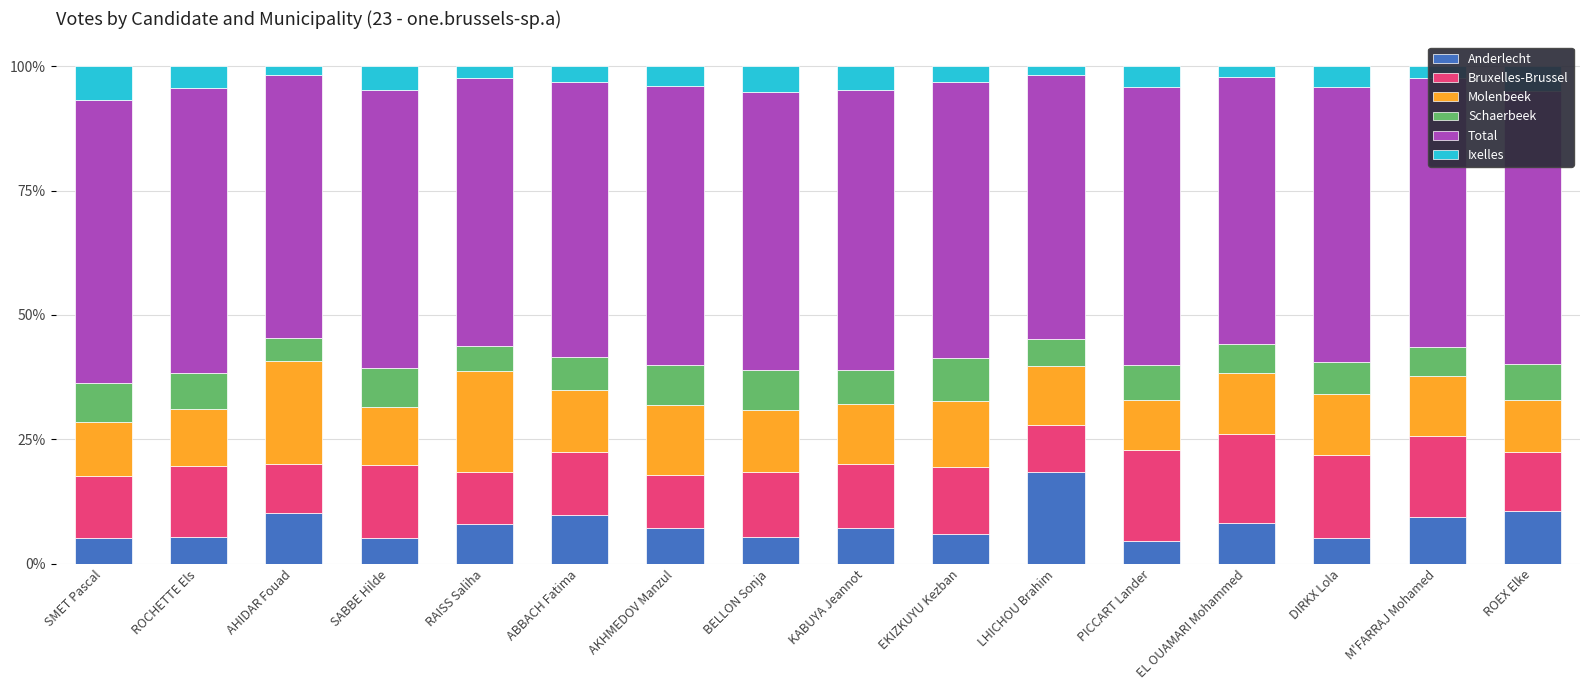

The value of Anderlecht at PICCART Lander is 4.5. True or false?

True